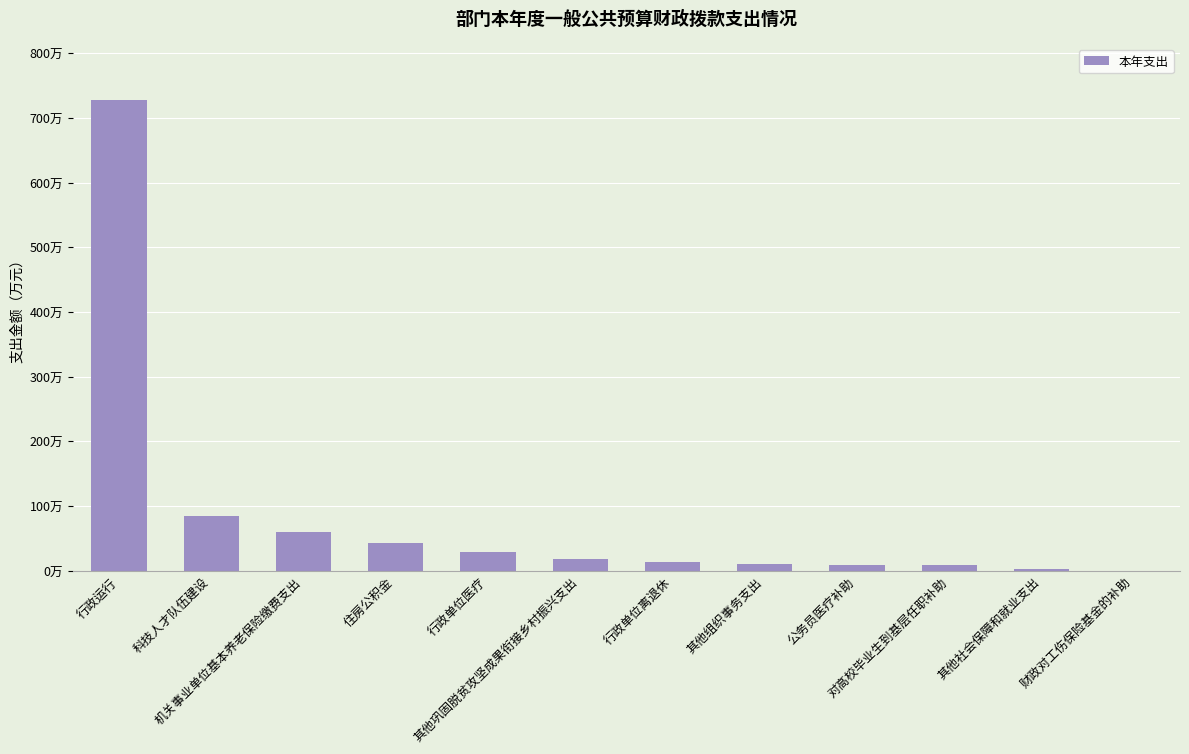

Where does the data first go above 180000?

行政运行